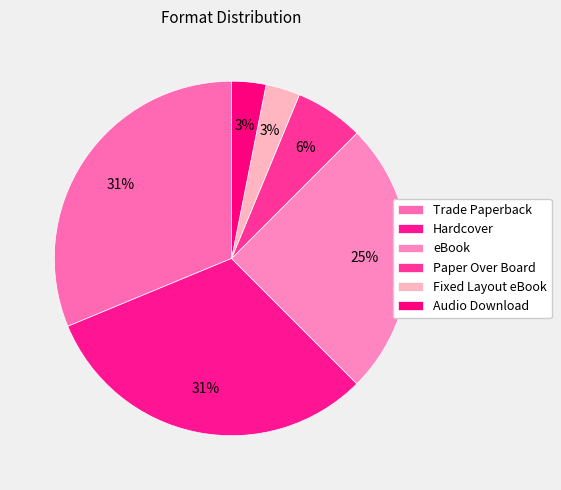

To the nearest percent, what percentage of the pie is Hardcover?

31%